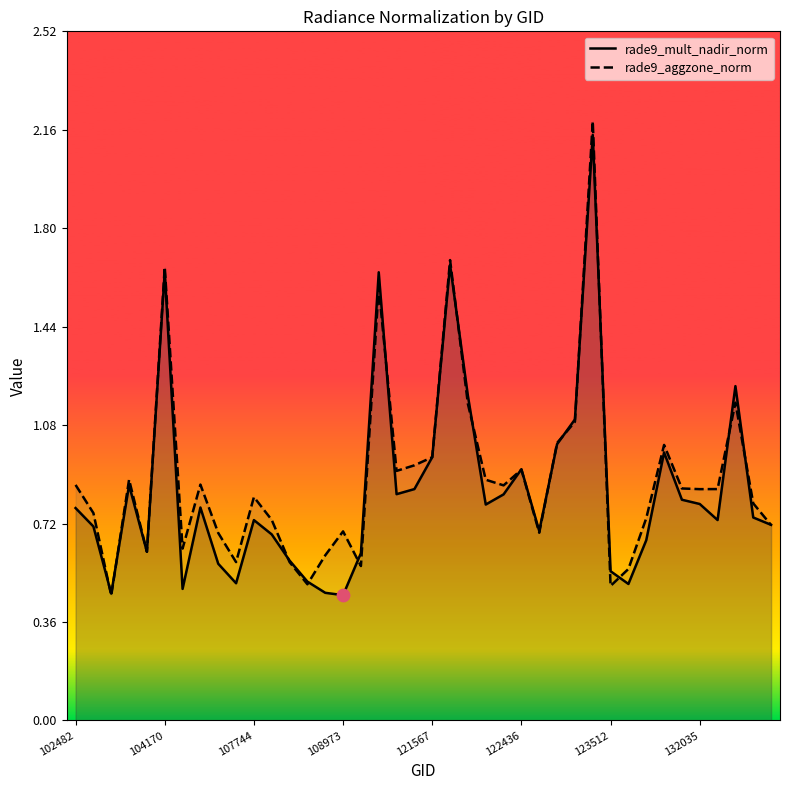

Which series reaches the maximum Y coordinate?

rade9_aggzone_norm